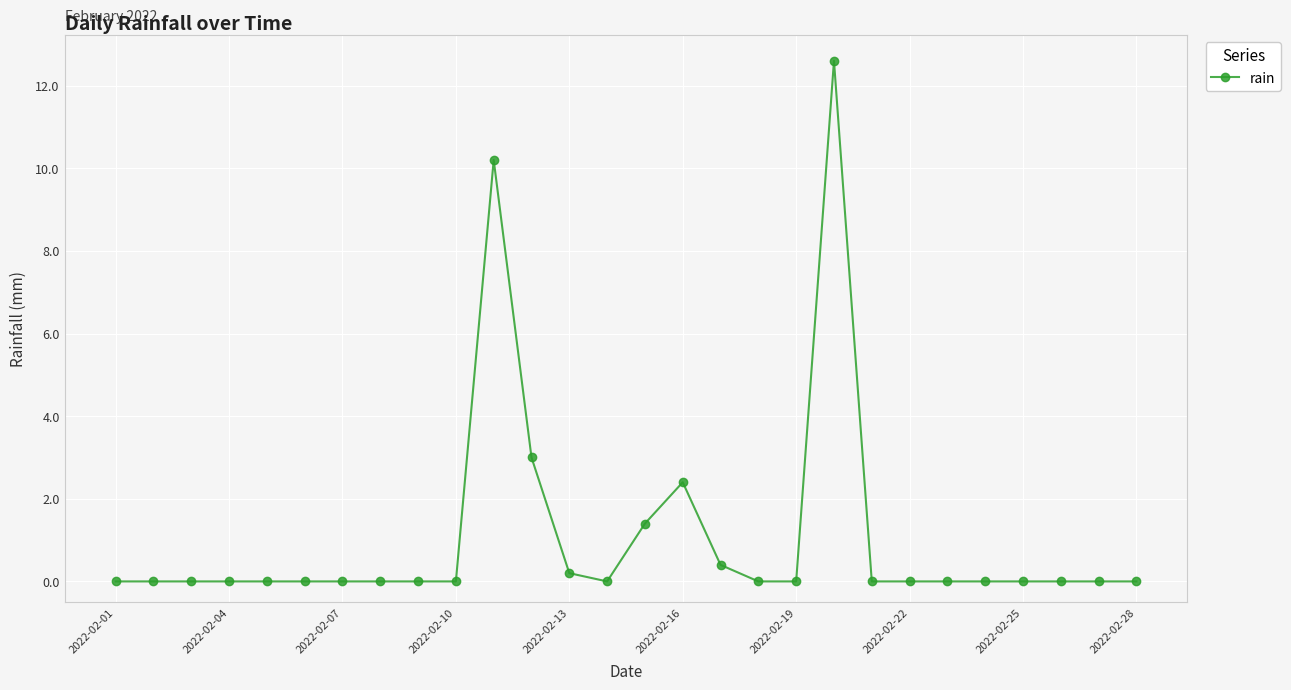

What is the difference between the maximum and second lowest values?

12.6